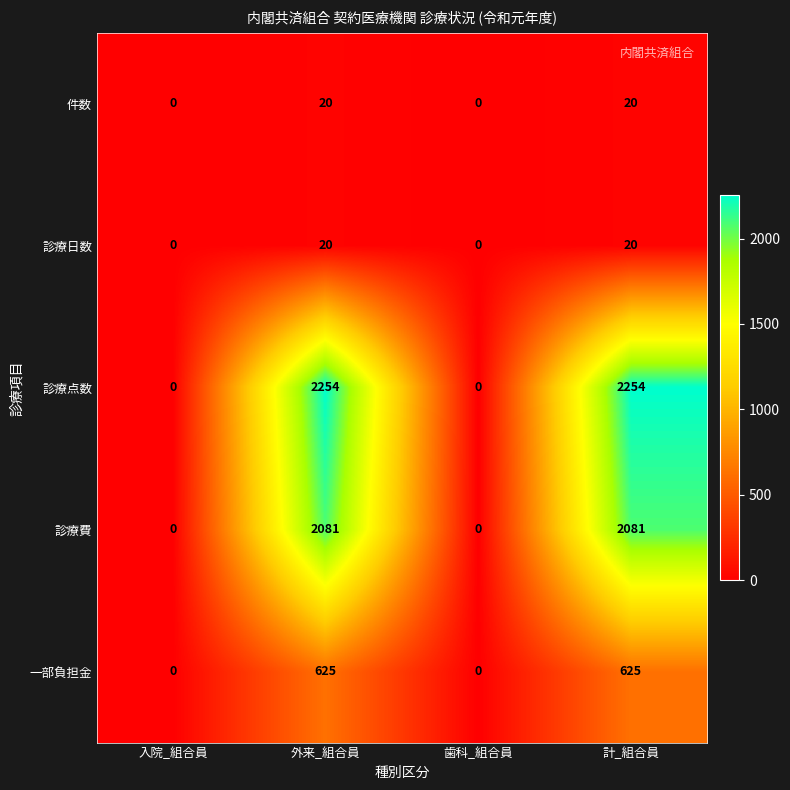

Is it true that 件数 equals 20 at 計_組合員?

True